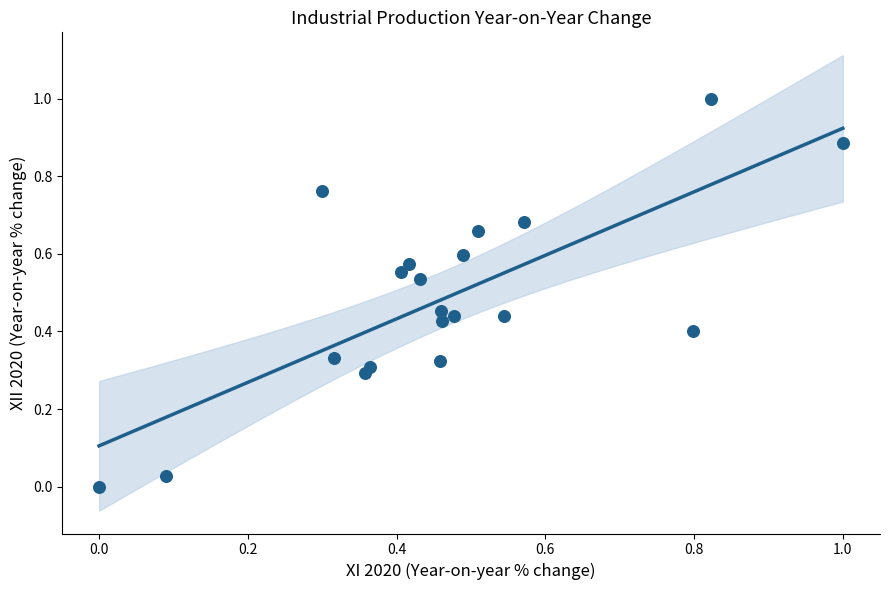

What is the range of Y values (max minus min)?

1.0